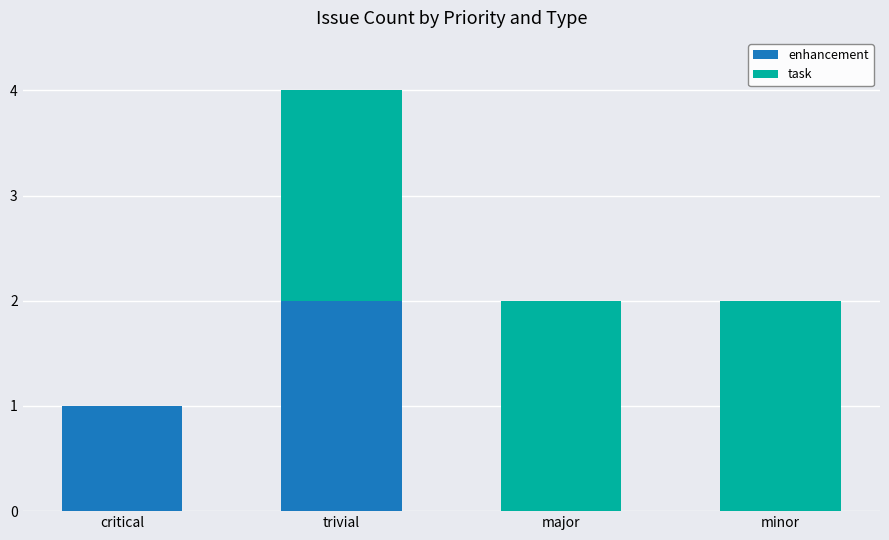

At which category is the sum across all series the highest?

trivial